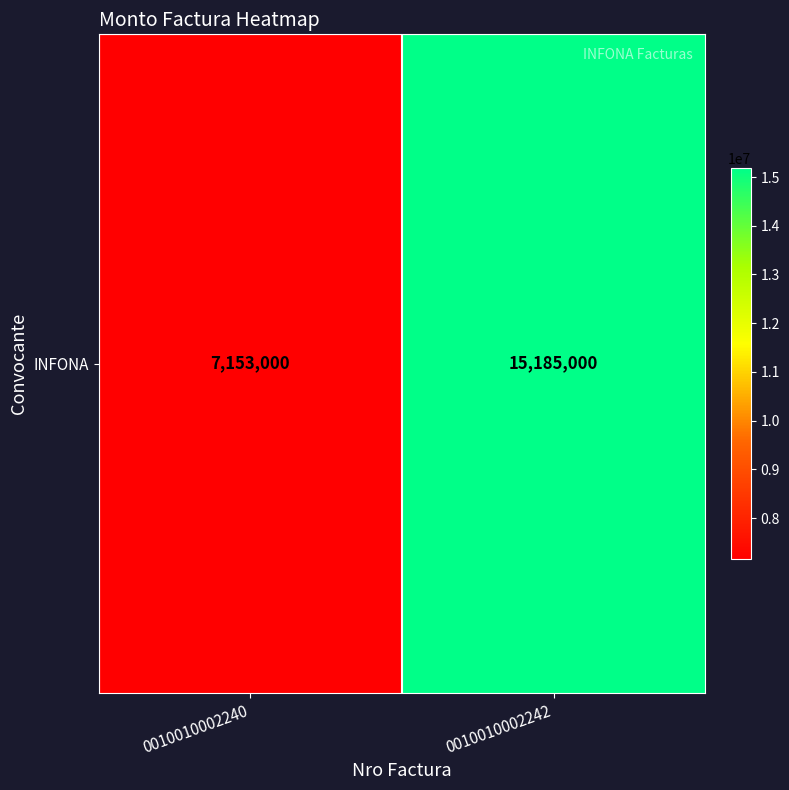

Reading right to left, transcribe all the data shown in this chart.

0010010002242=15185000	0010010002240=7153000